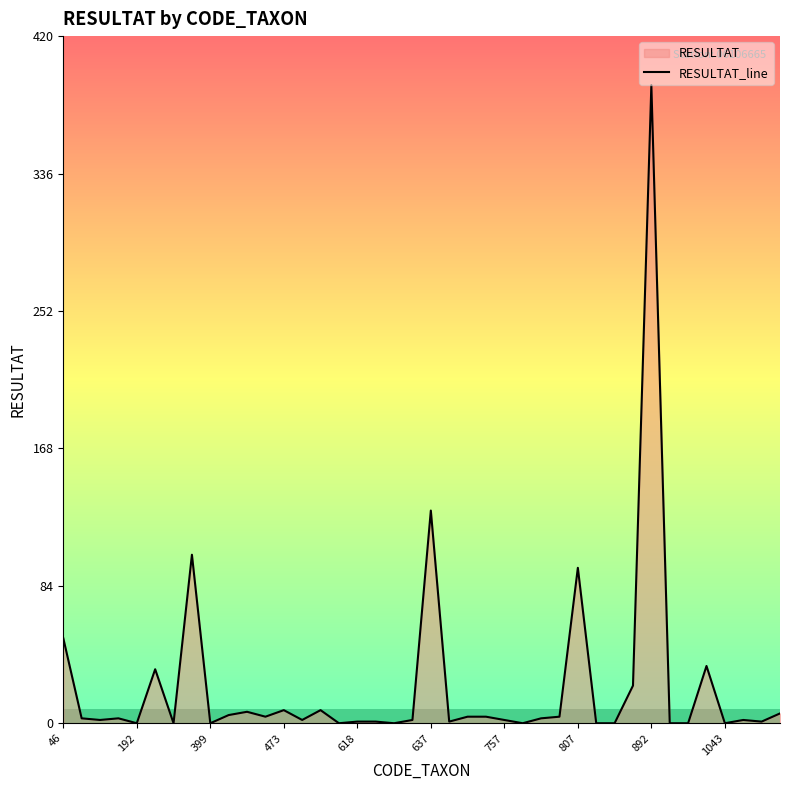

True or false: there are more than 1 points higher than both neighbors.

True